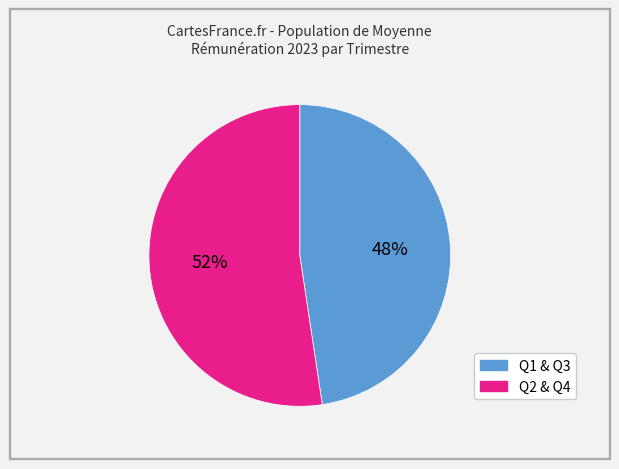

True or false: Q2 & Q4 accounts for 52% of the total.

True